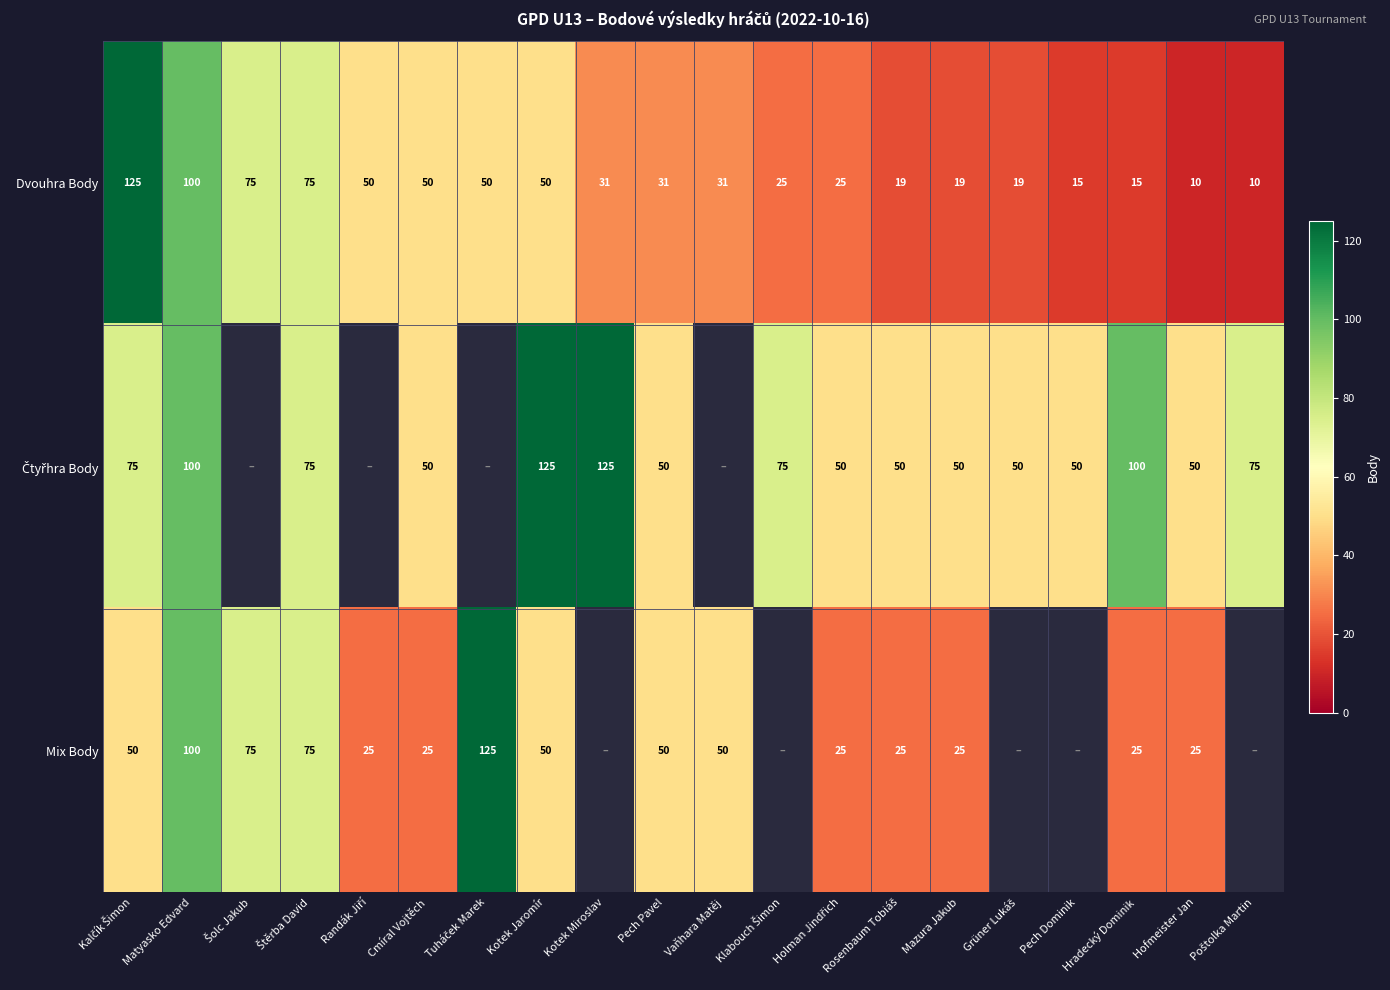

At how many categories does at least one series exceed 102?

4